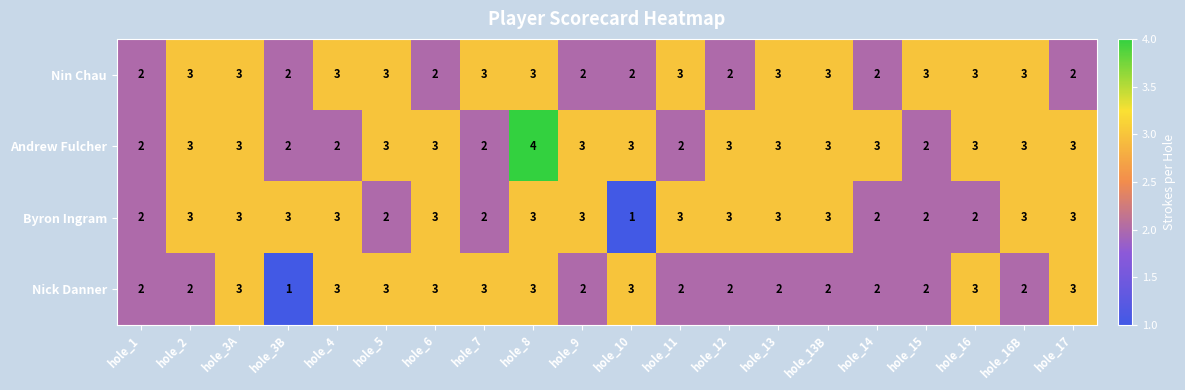

At how many categories does at least one series exceed 1?

20